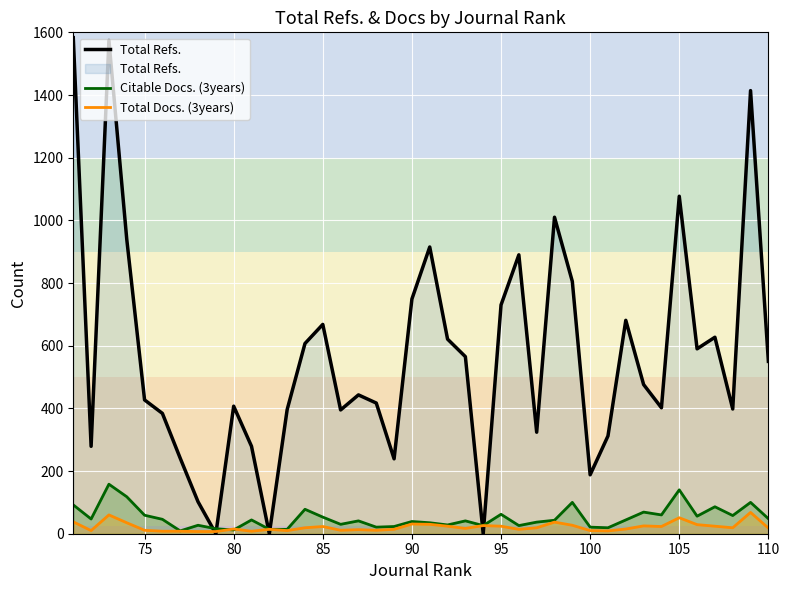

What is the greatest value displayed?

1583